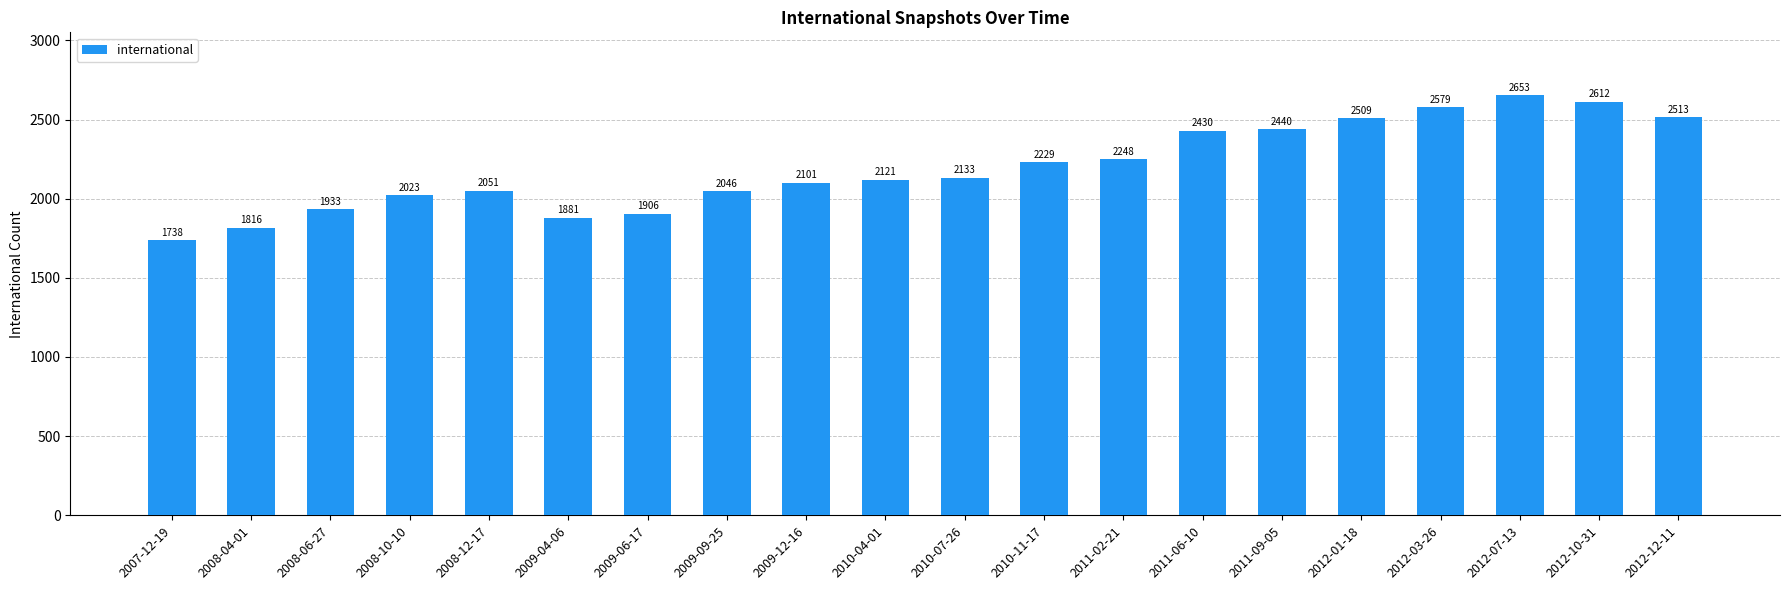

True or false: the data shows 3714 at 2012-10-31.

False